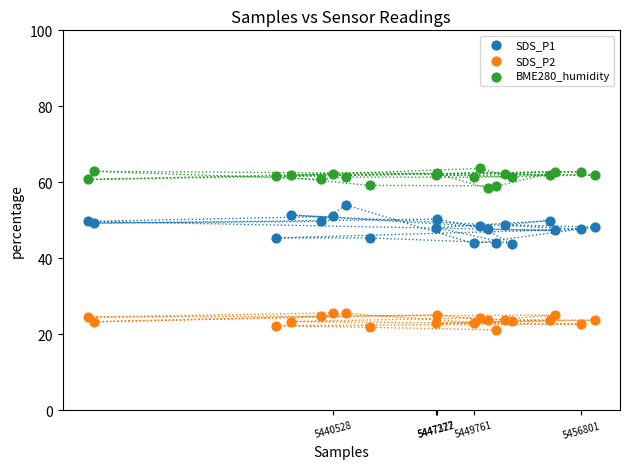

Which series reaches the minimum Y coordinate?

SDS_P2